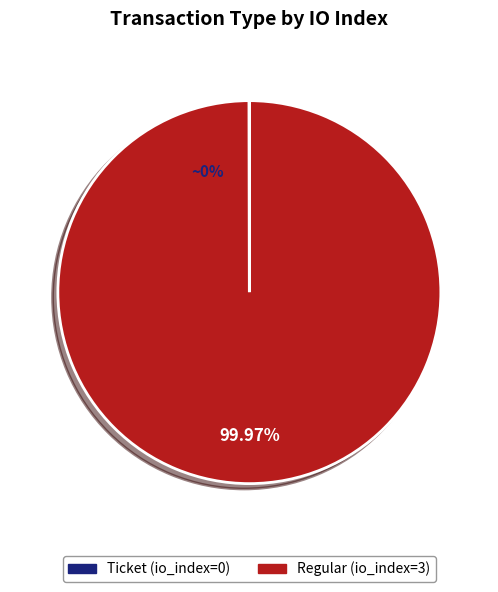

How many slices are in this pie chart?

2